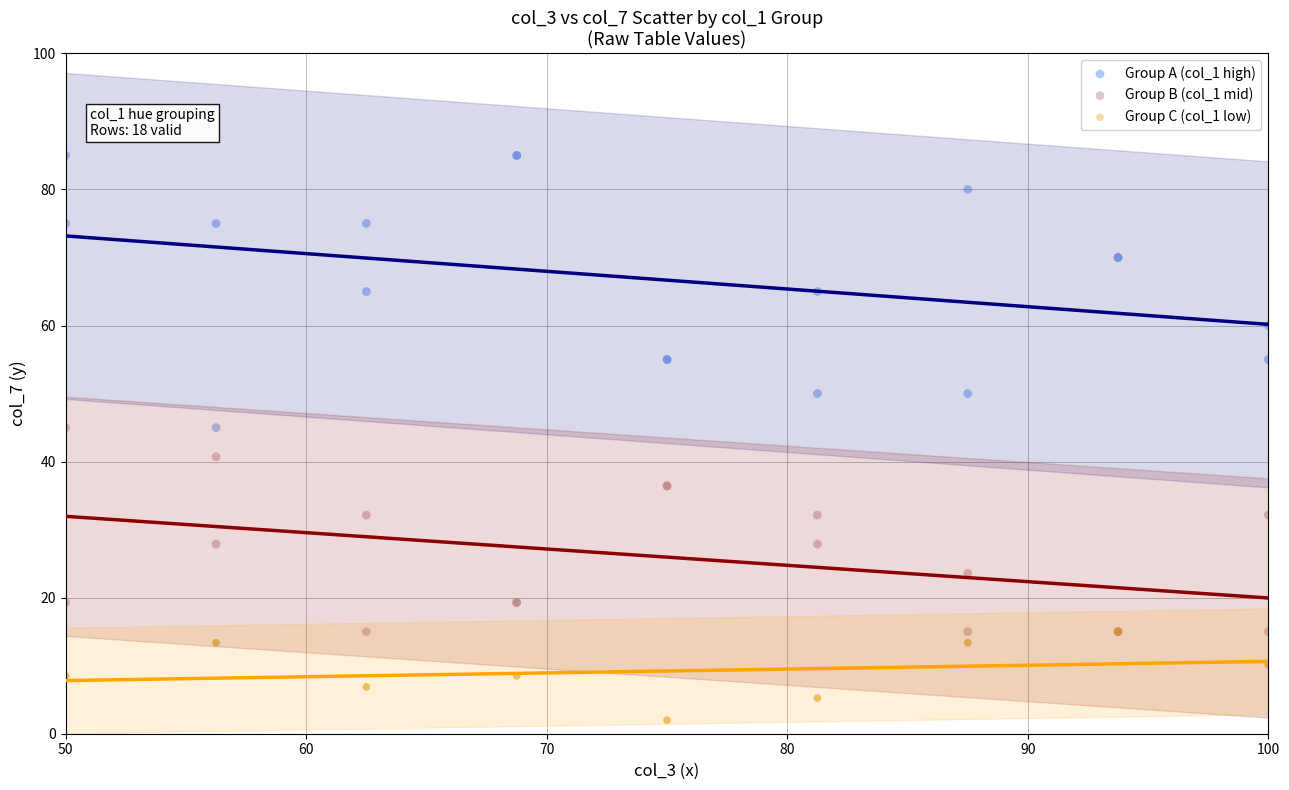

Which series contains the lowest Y value?

Group C (col_1 low)